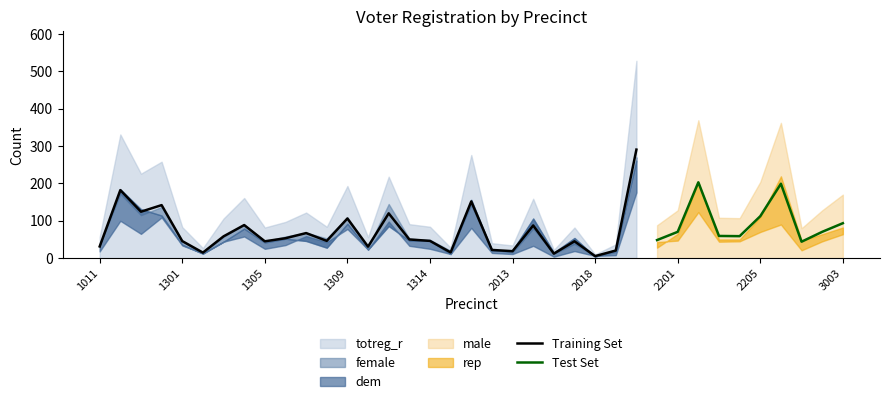

Which series has the largest range (max minus min)?

totreg_r